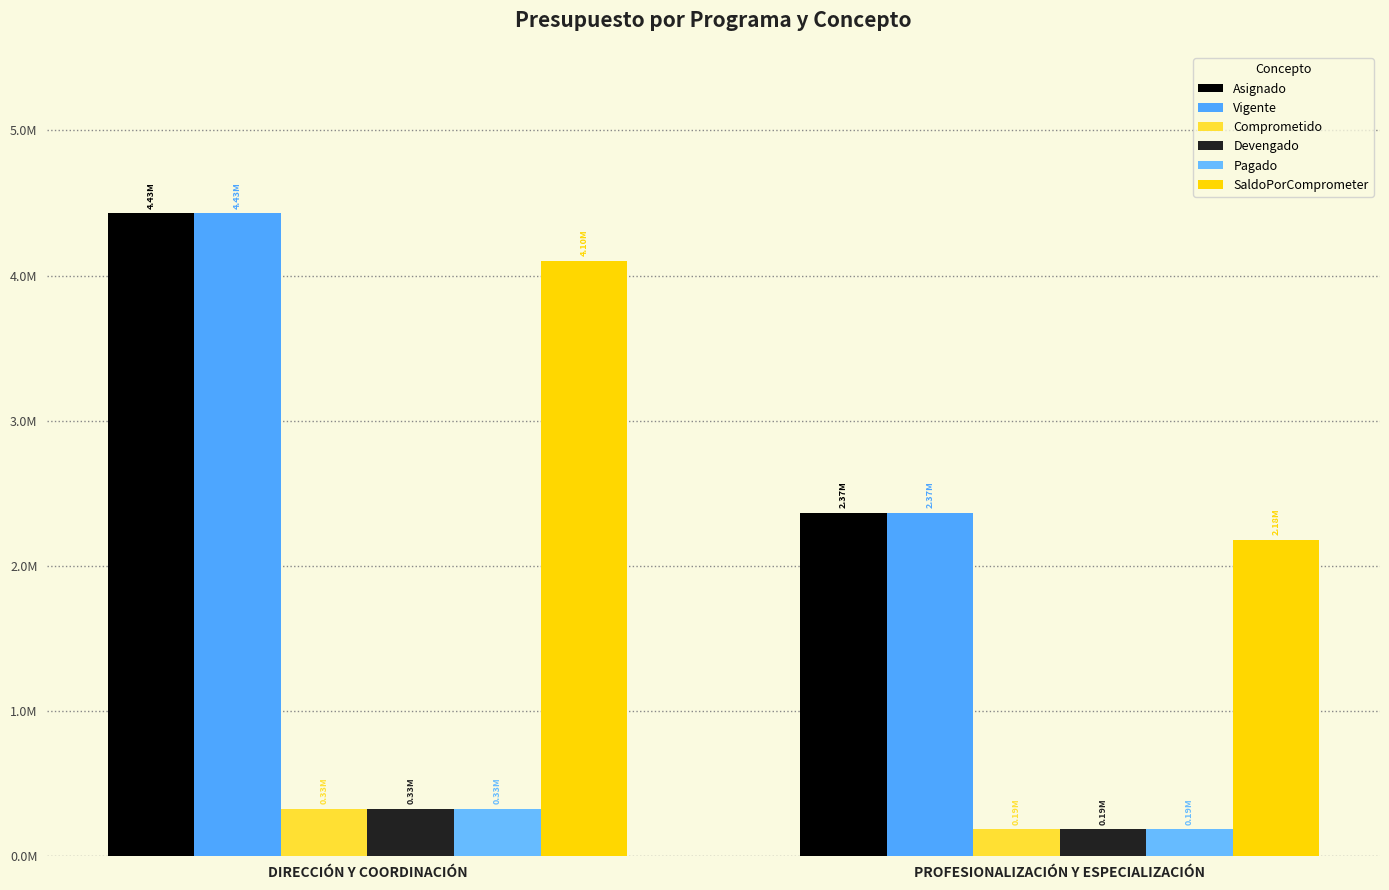

What are all the series names shown in the legend?

Asignado, Vigente, Comprometido, Devengado, Pagado, SaldoPorComprometer